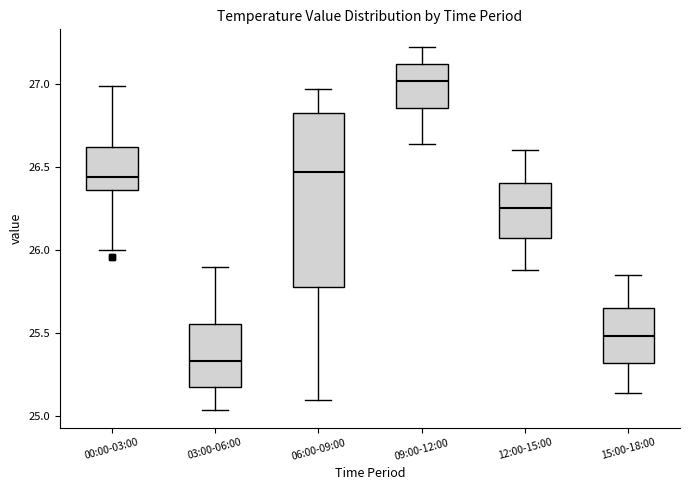

Reading left to right, transcribe this box plot: for each box, give where its median line is, the range the box spans, and where its two whiskers end, as read against the y-axis. The values are not printed on the chart, so give them approximately, as read against the axis.

00:00-03:00: median 26.45, box 26.35 to 26.60, whiskers 26.00 to 27.00
03:00-06:00: median 25.35, box 25.20 to 25.55, whiskers 25.05 to 25.90
06:00-09:00: median 26.45, box 25.80 to 26.85, whiskers 25.10 to 26.95
09:00-12:00: median 27.00, box 26.85 to 27.10, whiskers 26.65 to 27.20
12:00-15:00: median 26.25, box 26.10 to 26.40, whiskers 25.90 to 26.60
15:00-18:00: median 25.50, box 25.30 to 25.65, whiskers 25.15 to 25.85